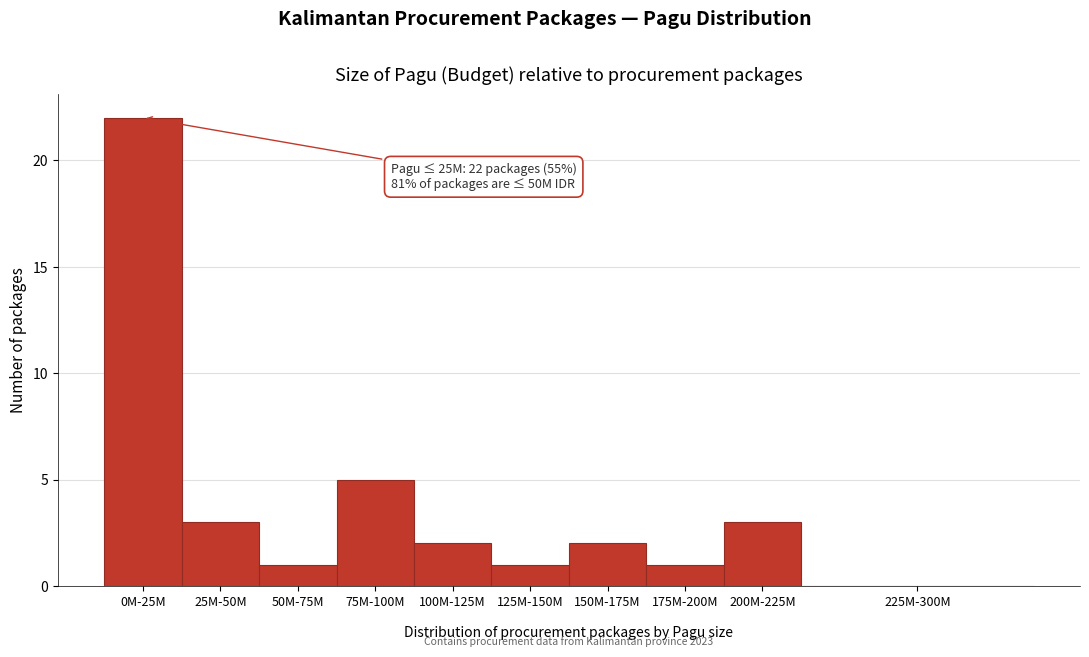

Reading left to right, extract all data points from this chart.

0M-25M=22	25M-50M=3	50M-75M=1	75M-100M=5	100M-125M=2	125M-150M=1	150M-175M=2	175M-200M=1	200M-225M=3	225M-300M=0